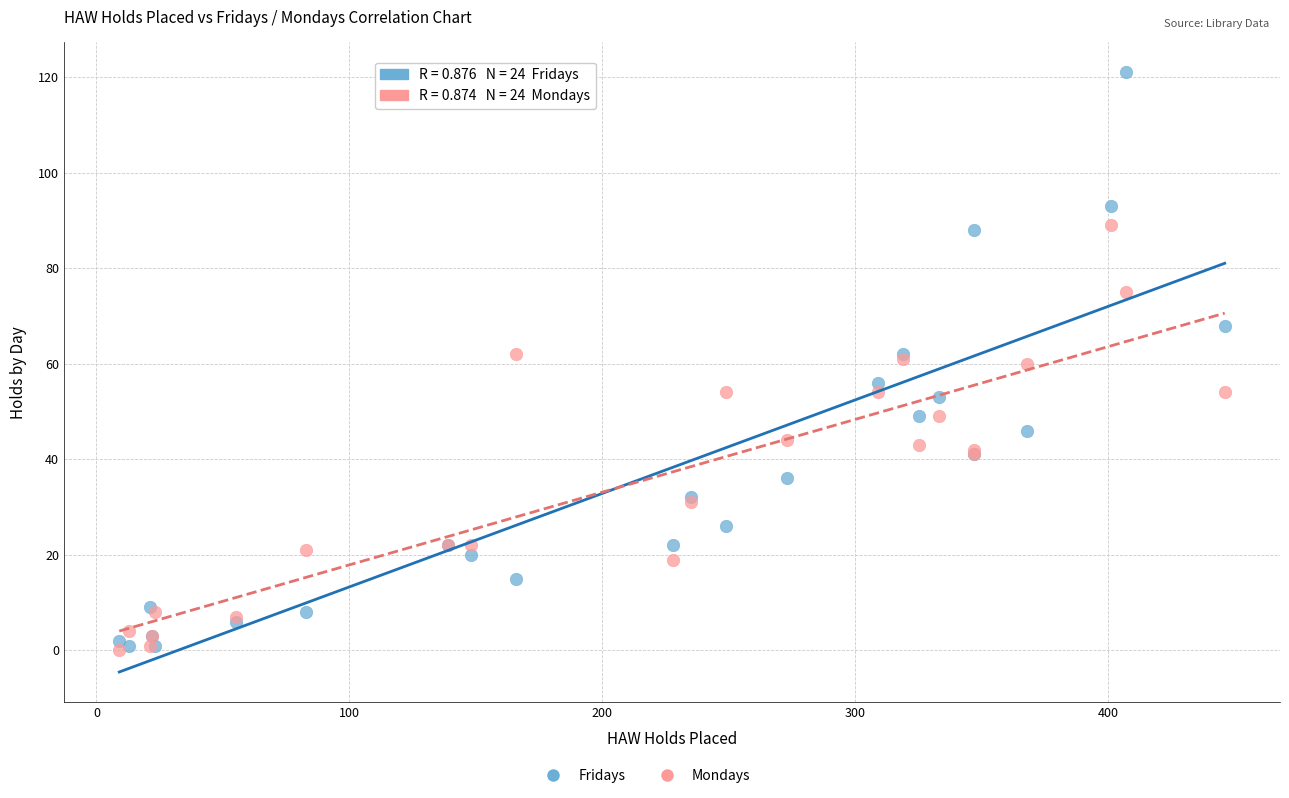

Which series has the largest Y range (max minus min)?

Fridays